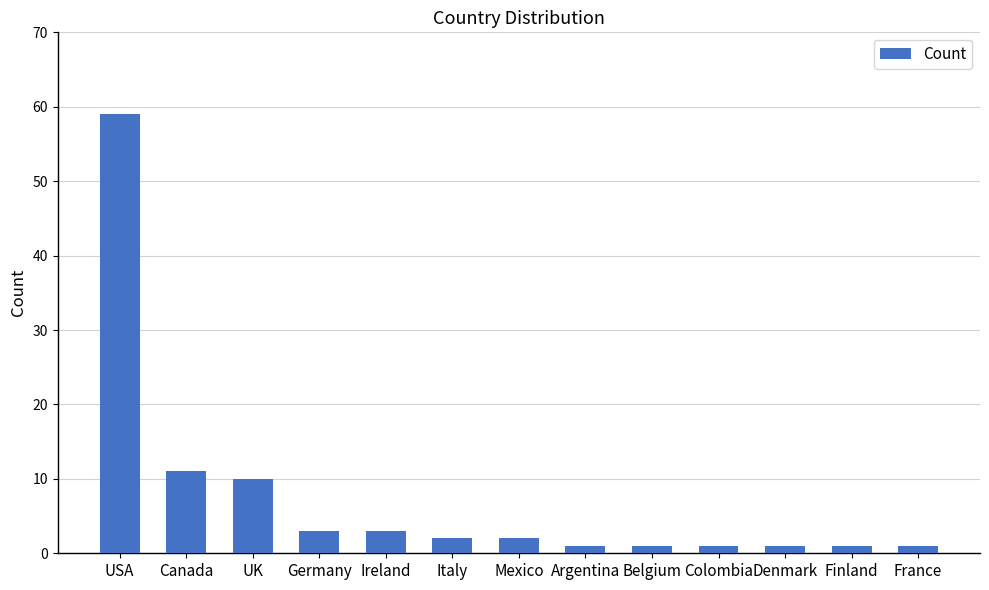

Between Canada and USA, which is larger?

USA